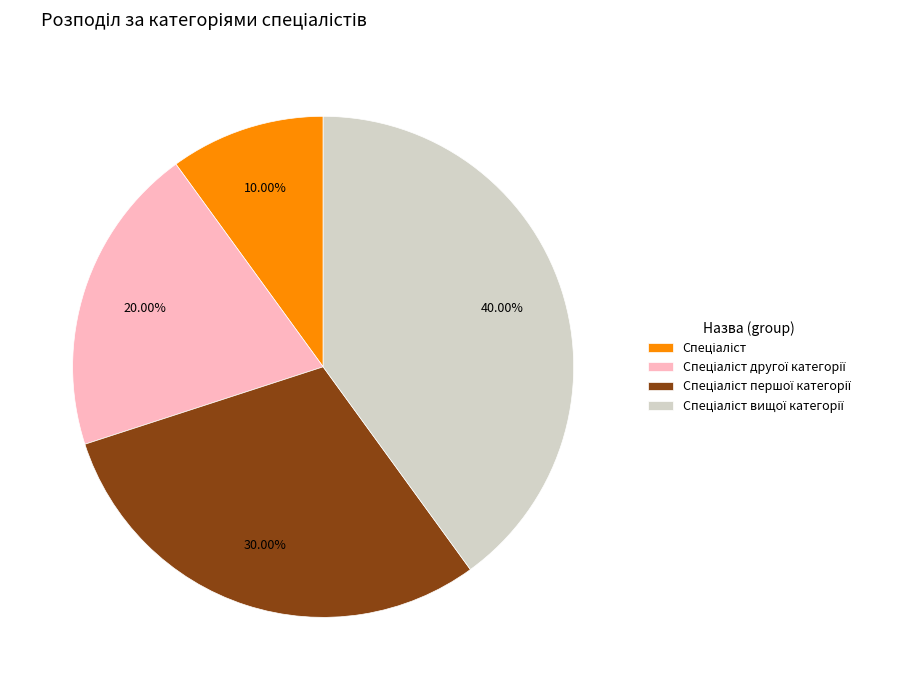

Is there a majority slice in this chart?

No